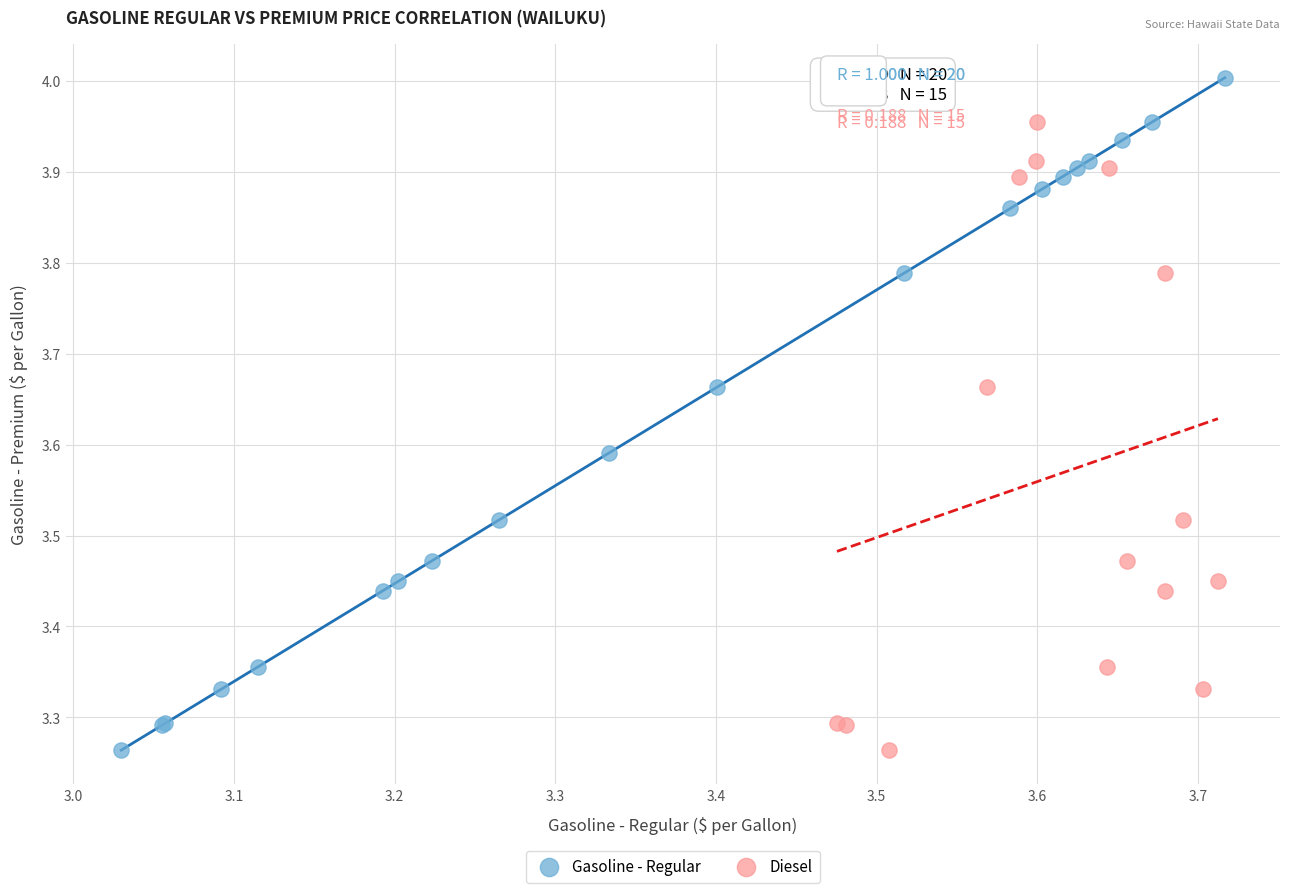

Which series has the largest Y range (max minus min)?

Gasoline - Regular